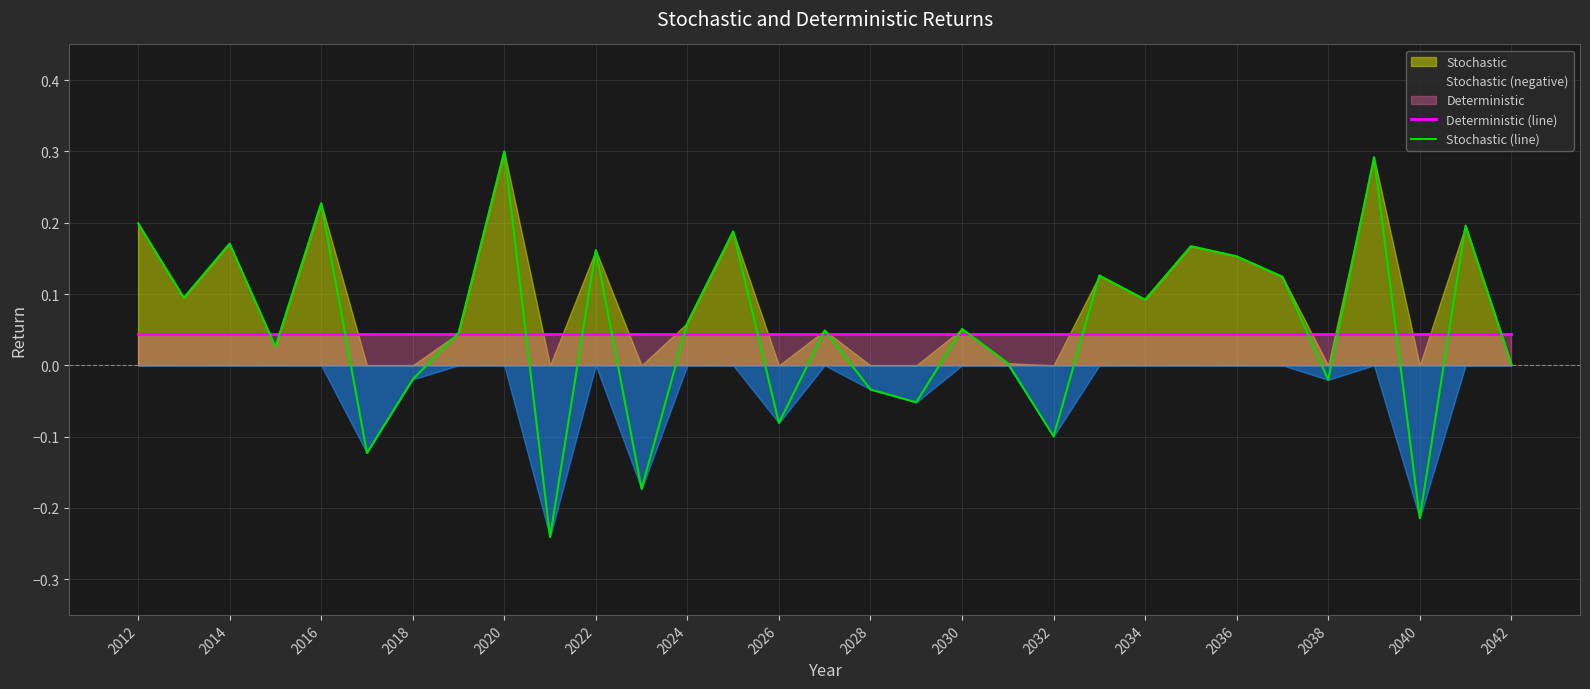

What position from the left is 2012?

1